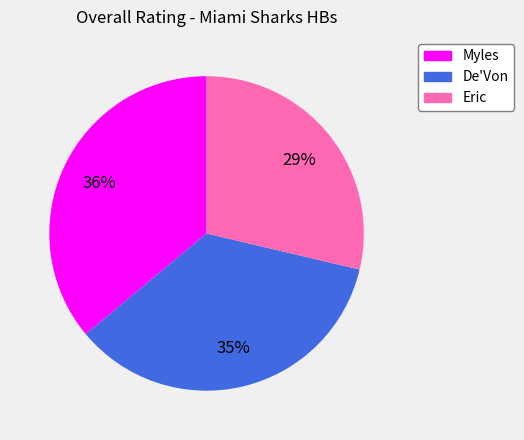

Which slice is the largest?

Myles